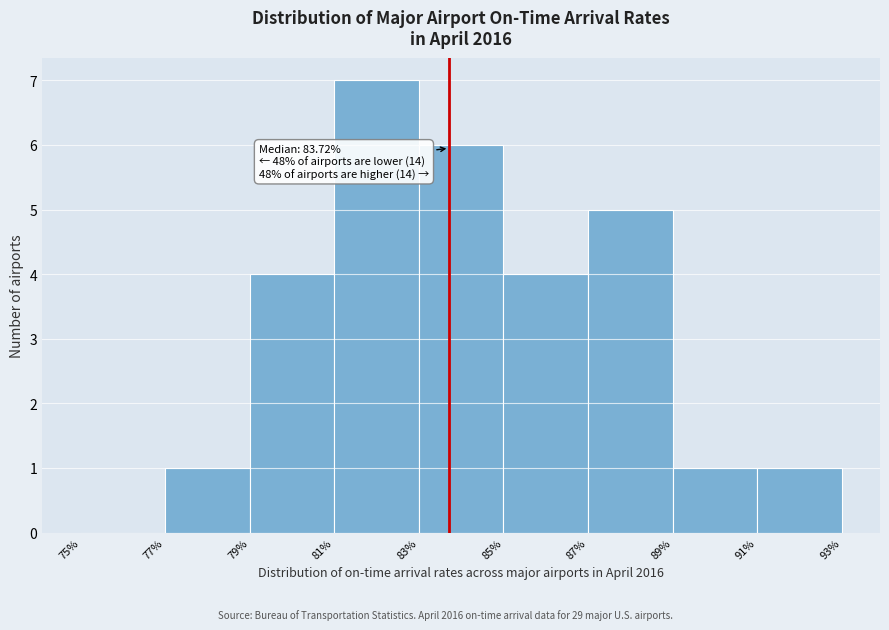

Which range on the x-axis has the tallest bar?

81% to 83%